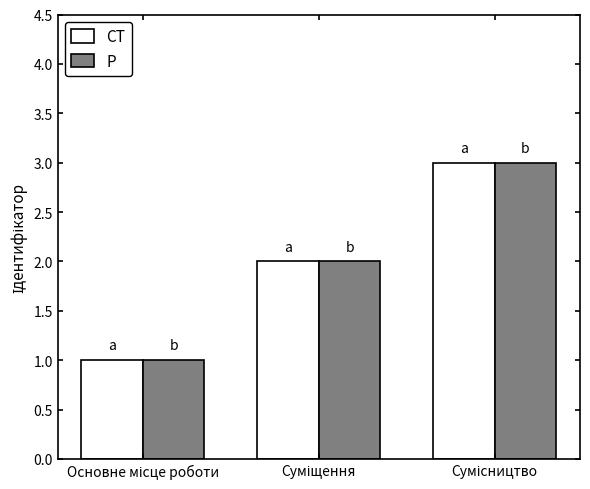

What is the sum of all P values?

6